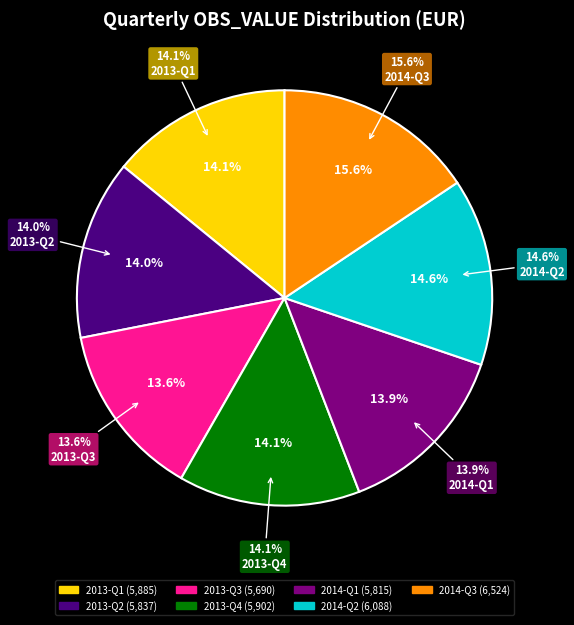

To the nearest percent, what portion does 2013-Q4 represent?

14%